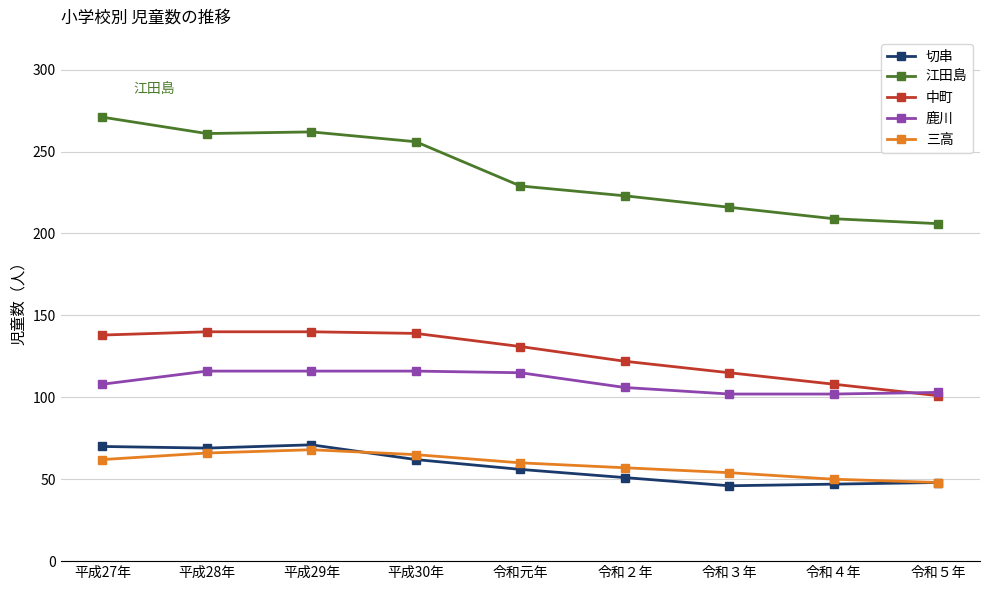

At which label does 中町 first exceed 131?

平成27年